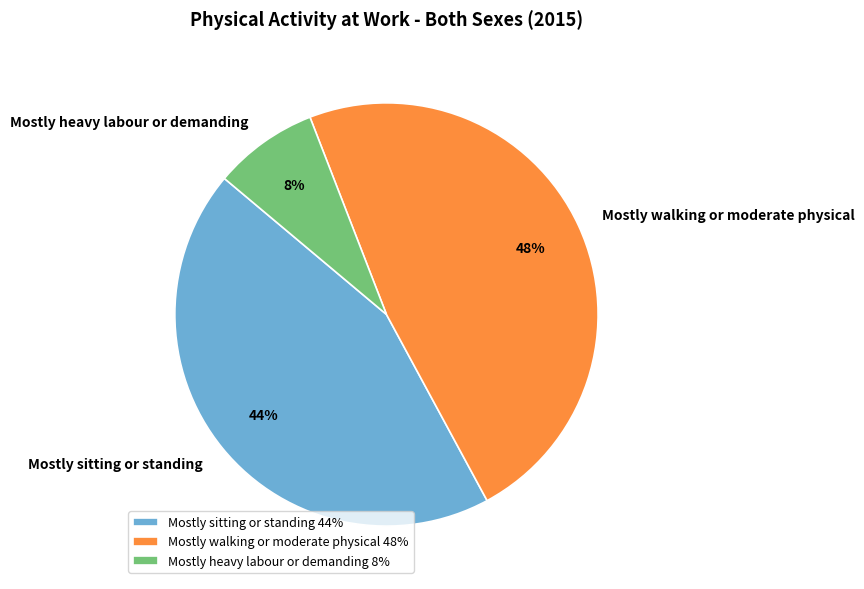

Count the number of slices in the pie.

3